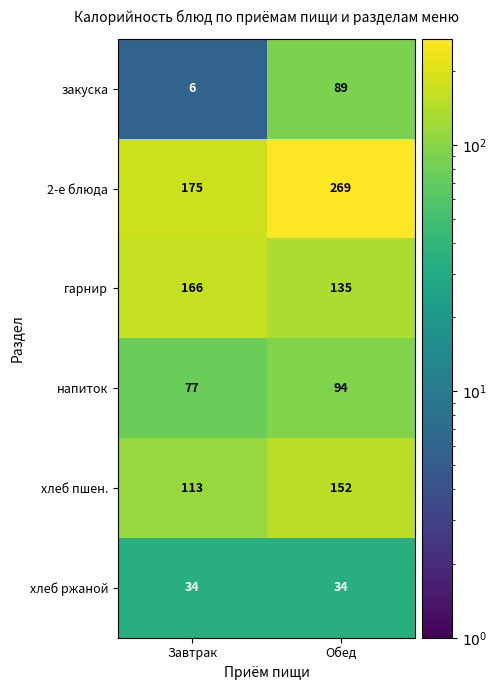

What value does the гарнир series have at Завтрак, to the nearest 10?

170